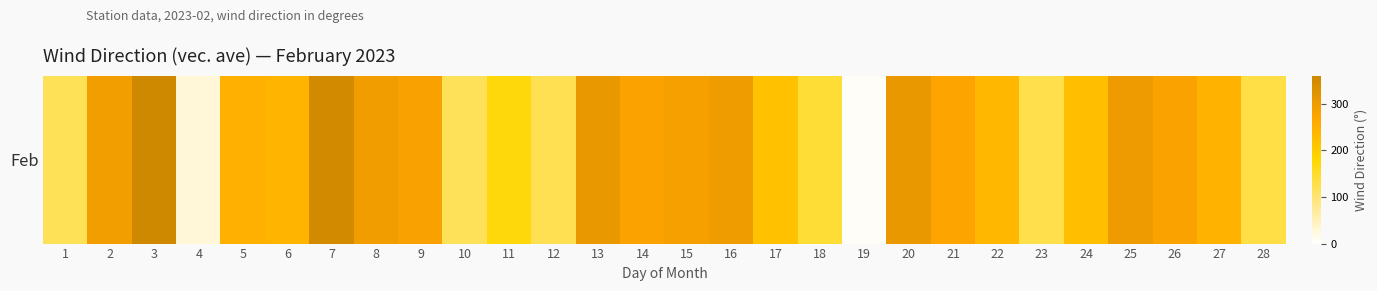

Rank the categories by value from highest to lowest.

3, 7, 13, 20, 25, 16, 8, 2, 15, 9, 26, 14, 21, 5, 27, 6, 22, 24, 17, 11, 18, 28, 23, 12, 1, 10, 4, 19